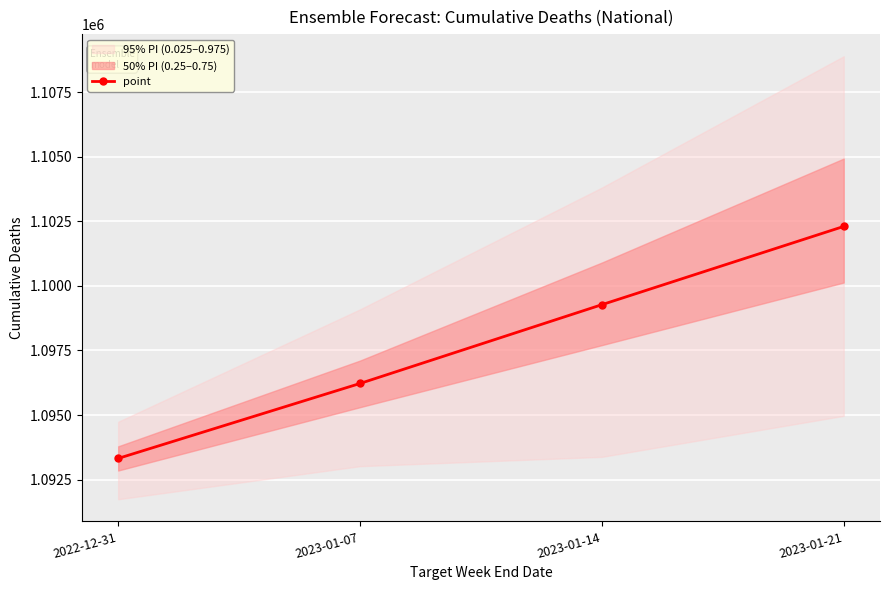

At which label does the data first exceed 1099274?

2023-01-21